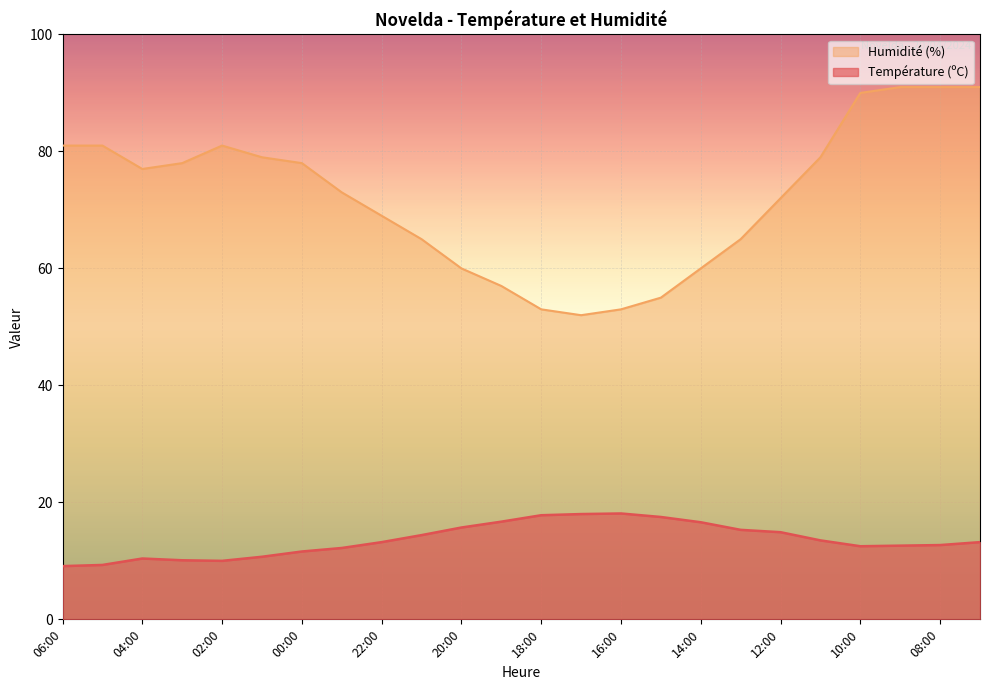

How many values in the Température (ºC) series are below 13?

11